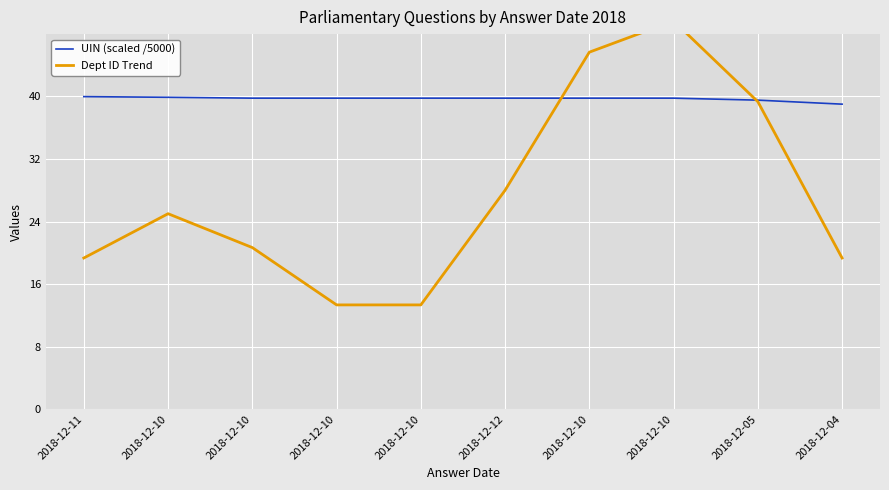

At how many categories does at least one series exceed 35?

10